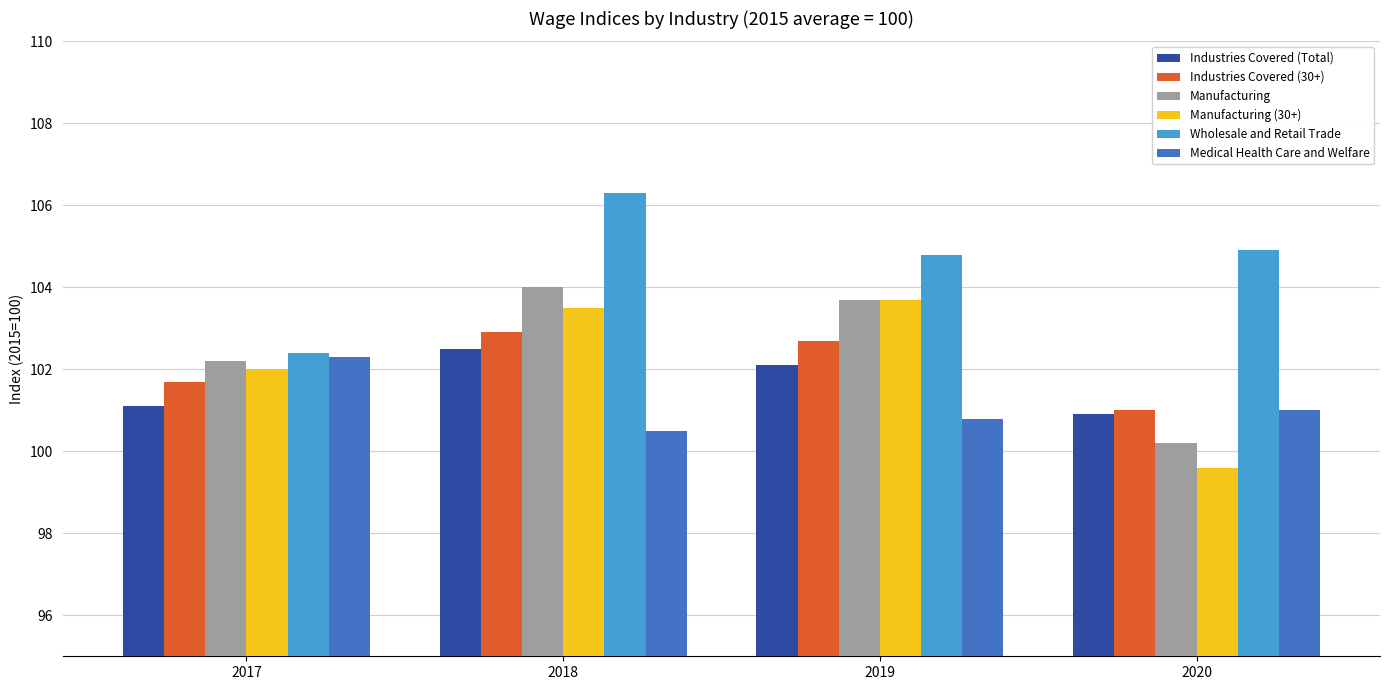

At which category does the chart reach its minimum across all series?

2020